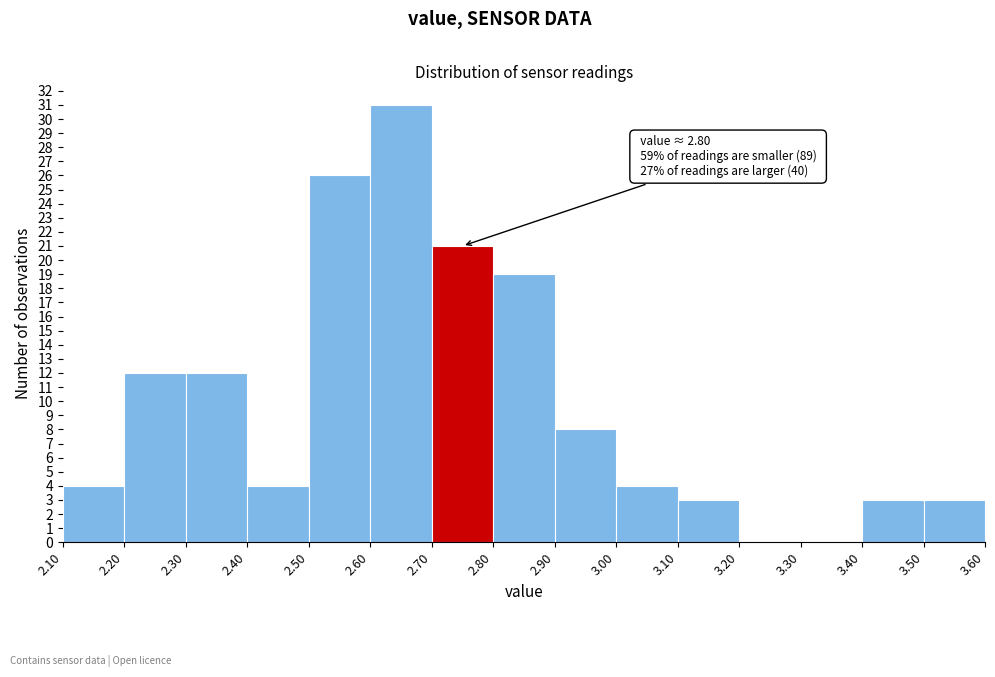

Over which range of the x-axis is the bar tallest?

2.60 to 2.70